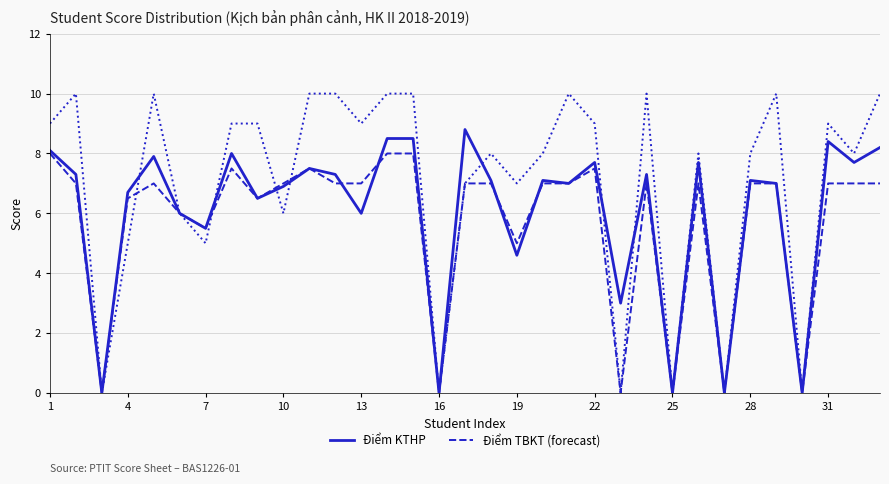

What is the greatest value displayed?

10.0